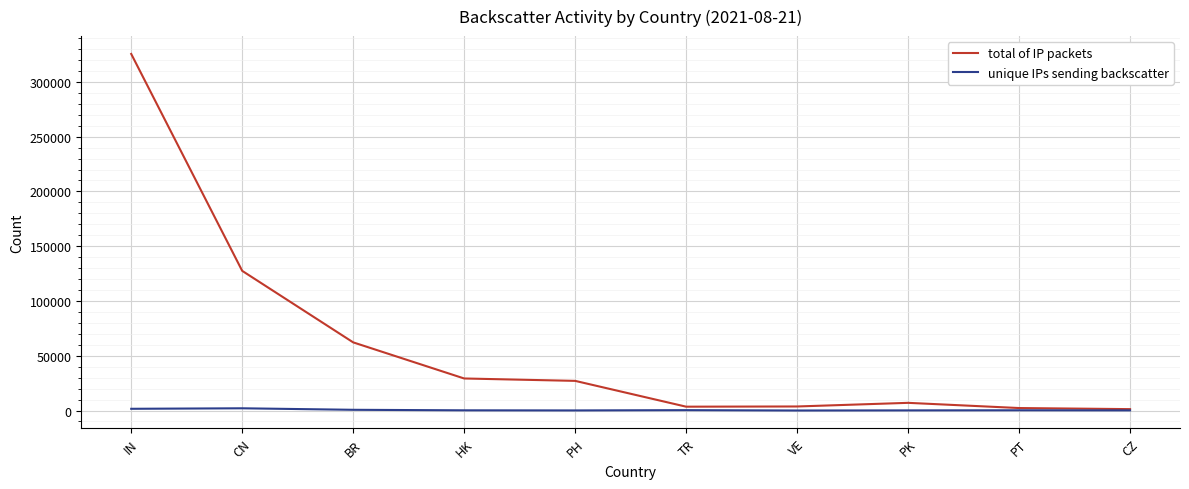

Between BR and TR, which series saw the biggest shift?

total of IP packets